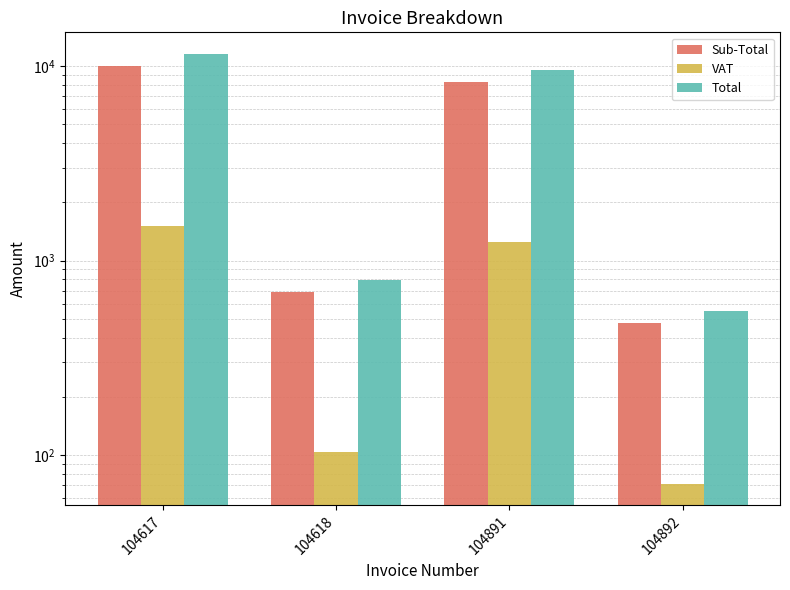

Between 104891 and 104618, which is larger?

104891